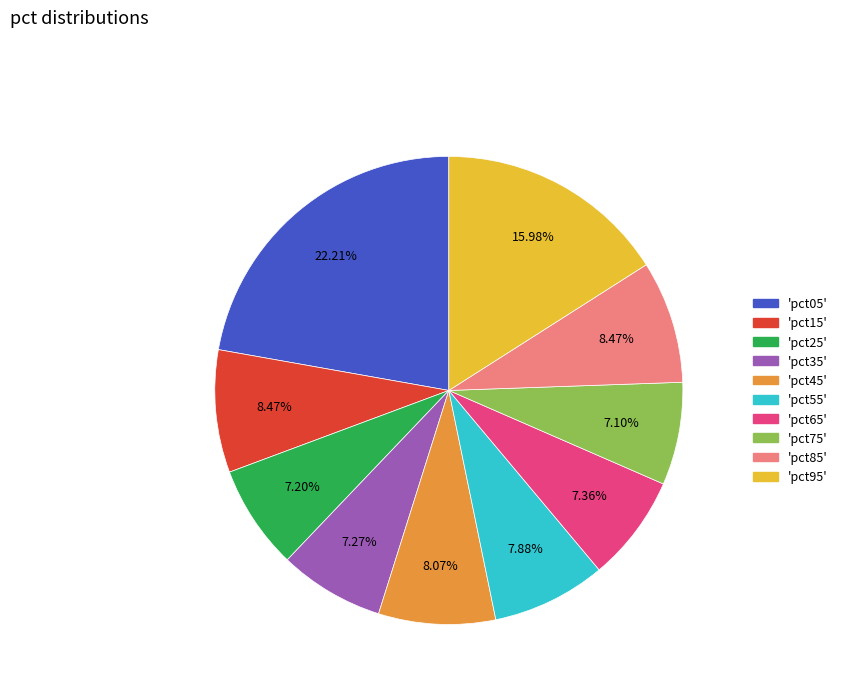

Does any single category account for the majority?

No